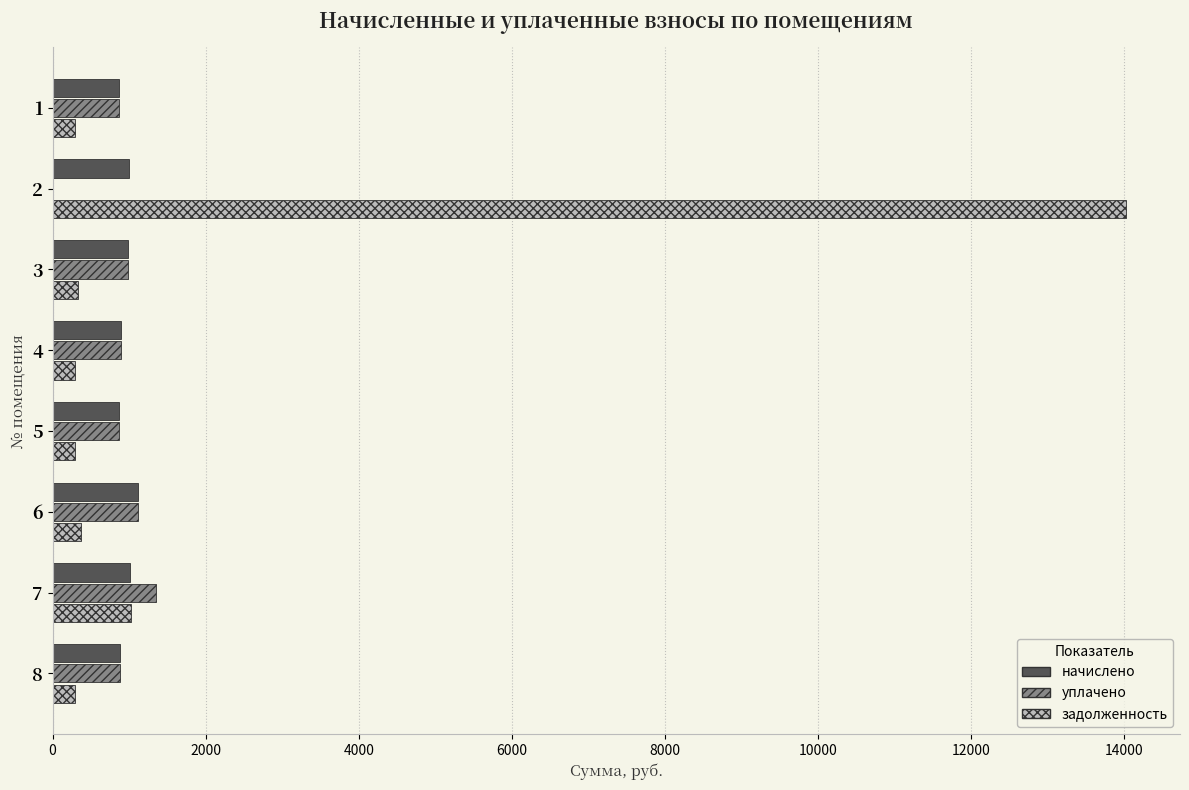

Which series changed the most between 1 and 2?

задолженность